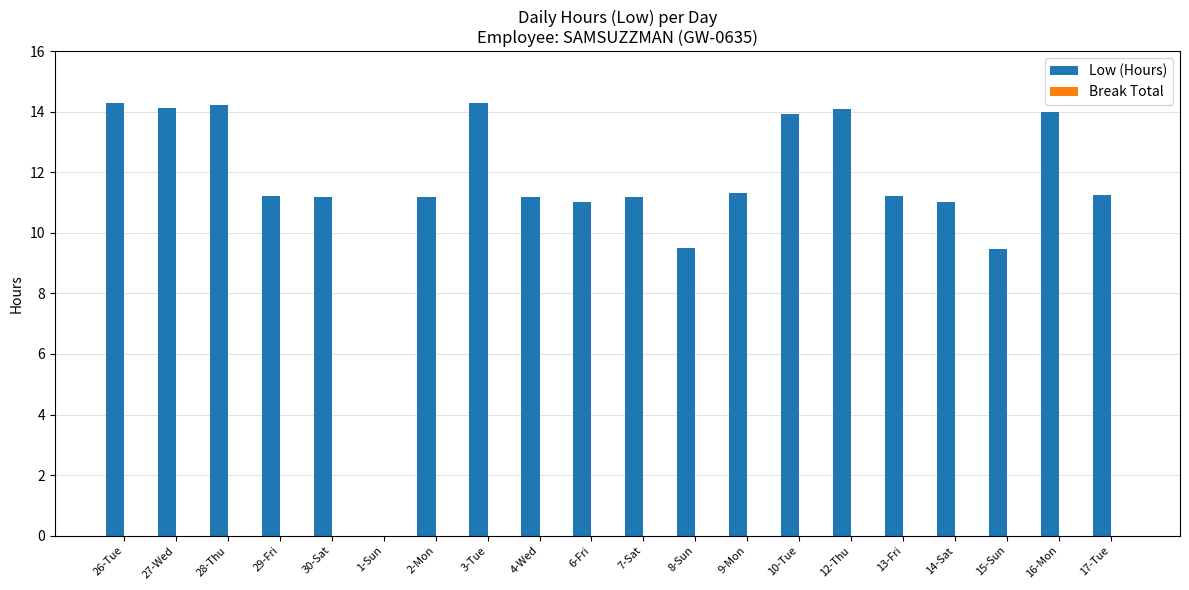

What is the ratio of the value at 6-Fri to the value at 10-Tue?

0.8